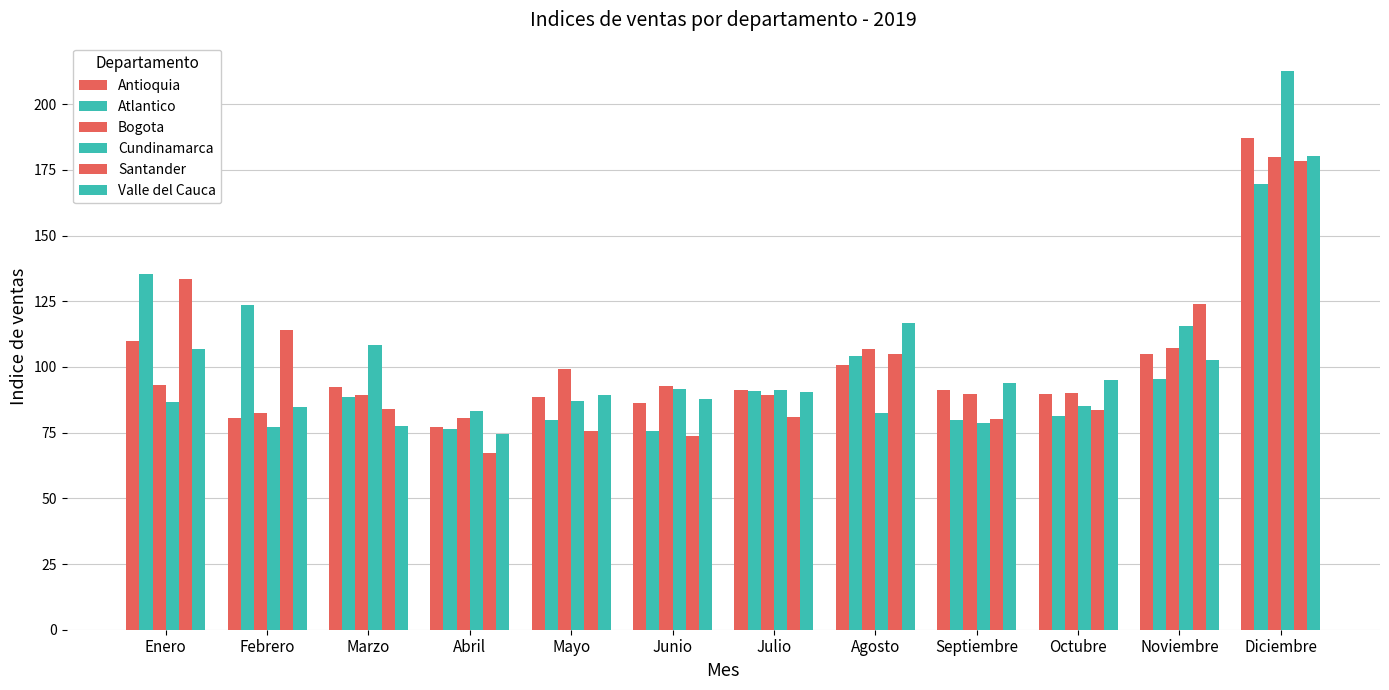

Reading left to right, what are all the values shown in this chart?

Antioquia: Enero=109.9	Febrero=80.7	Marzo=92.3	Abril=77.3	Mayo=88.5	Junio=86.1	Julio=91.0	Agosto=100.9	Septiembre=91.3	Octubre=89.8	Noviembre=104.8	Diciembre=187.3
Atlantico: Enero=135.2	Febrero=123.6	Marzo=88.4	Abril=76.4	Mayo=79.7	Junio=75.8	Julio=90.7	Agosto=104.3	Septiembre=79.8	Octubre=81.3	Noviembre=95.2	Diciembre=169.7
Bogota: Enero=93.0	Febrero=82.6	Marzo=89.2	Abril=80.5	Mayo=99.2	Junio=92.6	Julio=89.5	Agosto=106.7	Septiembre=89.6	Octubre=90.1	Noviembre=107.2	Diciembre=179.9
Cundinamarca: Enero=86.6	Febrero=77.2	Marzo=108.4	Abril=83.4	Mayo=86.9	Junio=91.5	Julio=91.1	Agosto=82.6	Septiembre=78.5	Octubre=85.3	Noviembre=115.7	Diciembre=212.8
Santander: Enero=133.7	Febrero=114.1	Marzo=84.1	Abril=67.1	Mayo=75.6	Junio=73.6	Julio=80.9	Agosto=105.0	Septiembre=80.2	Octubre=83.5	Noviembre=123.8	Diciembre=178.4
Valle del Cauca: Enero=106.7	Febrero=84.8	Marzo=77.5	Abril=74.5	Mayo=89.2	Junio=88.0	Julio=90.5	Agosto=116.6	Septiembre=94.1	Octubre=95.1	Noviembre=102.8	Diciembre=180.2